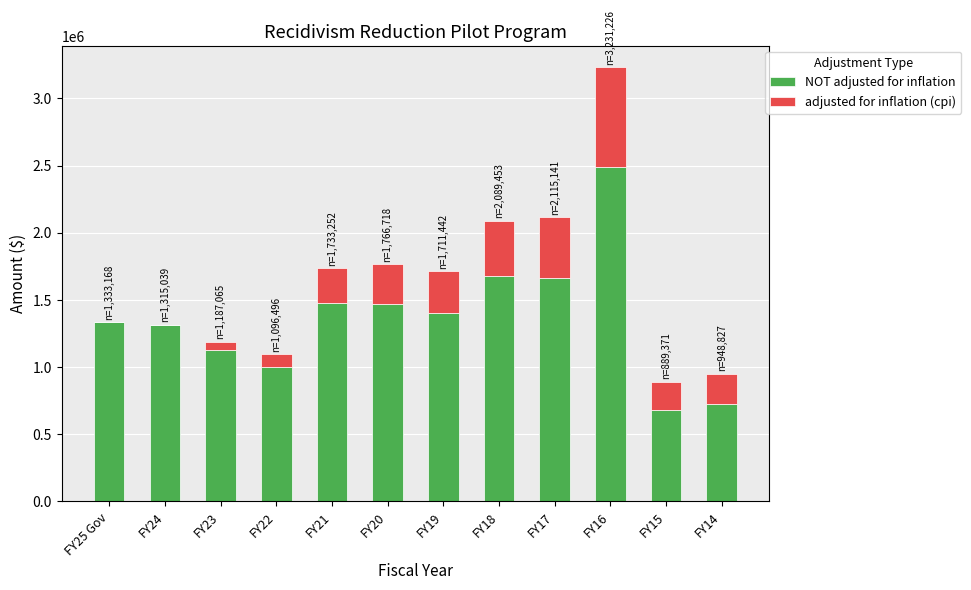

Which category has the highest value in the NOT adjusted for inflation series?

FY16